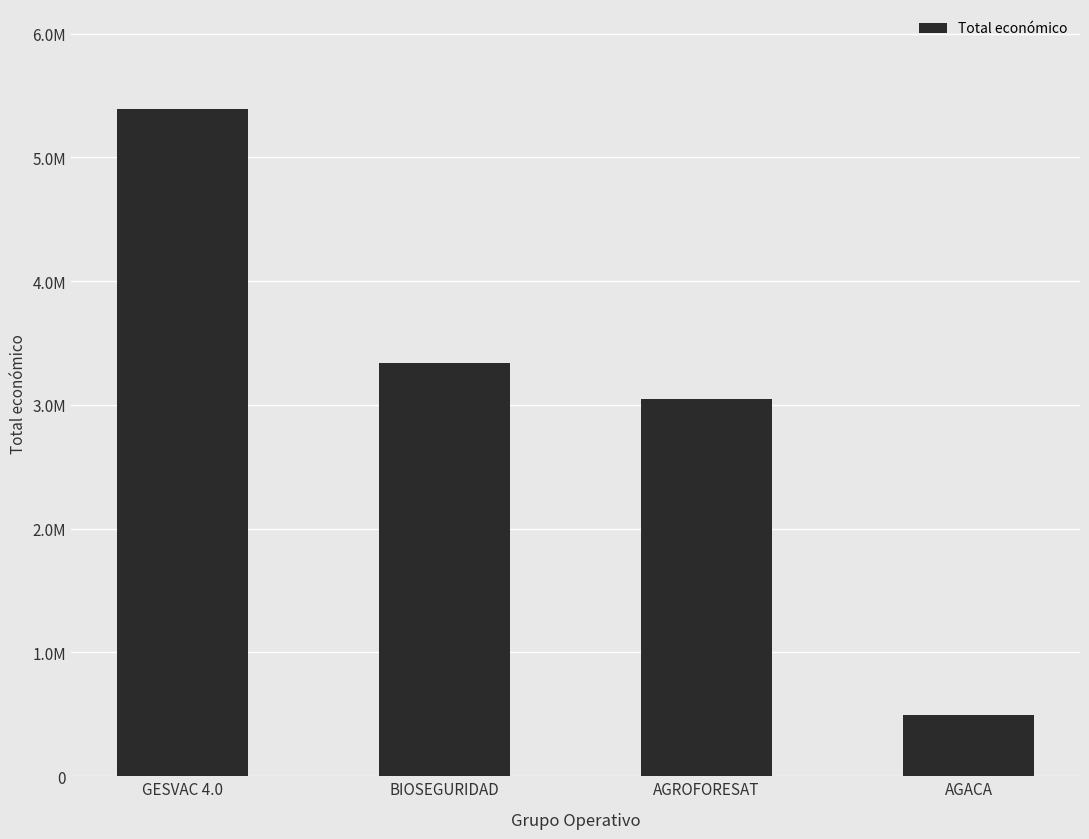

What is the value of the 1st bar from the left?

5390598